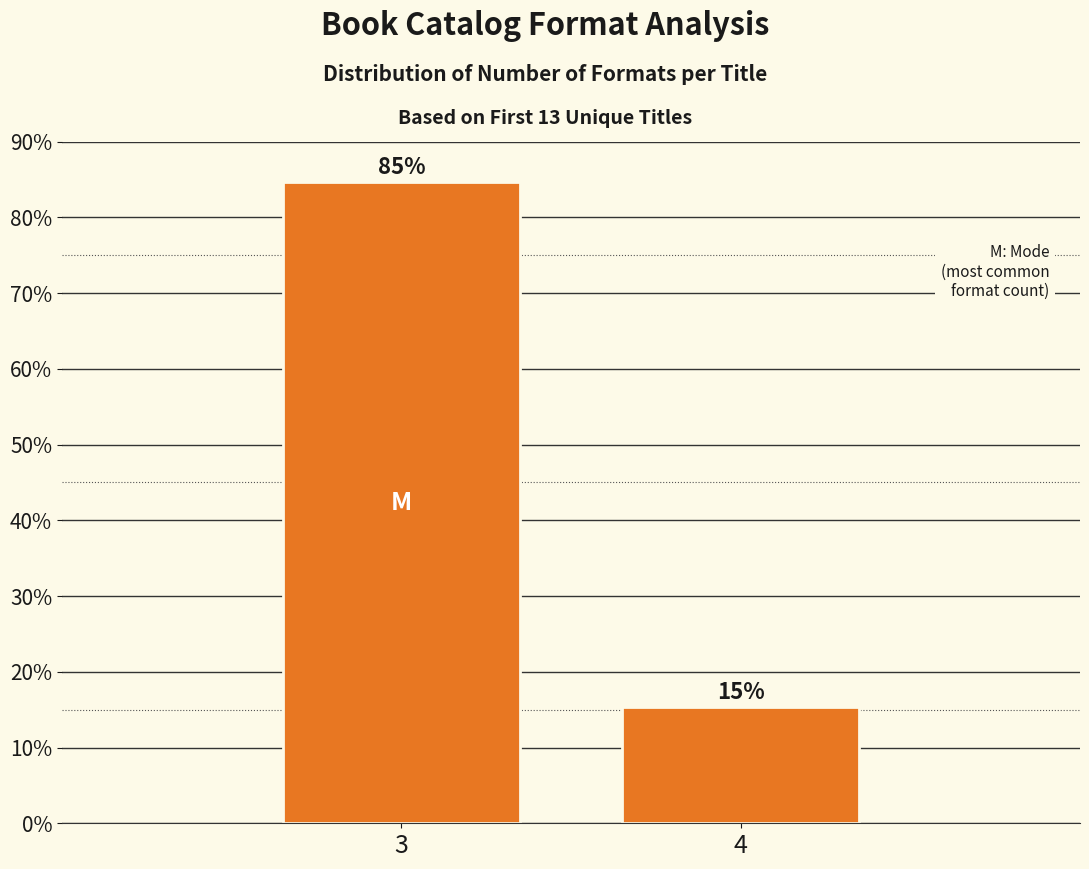

What is the value of the 2nd bar from the left?

15.4